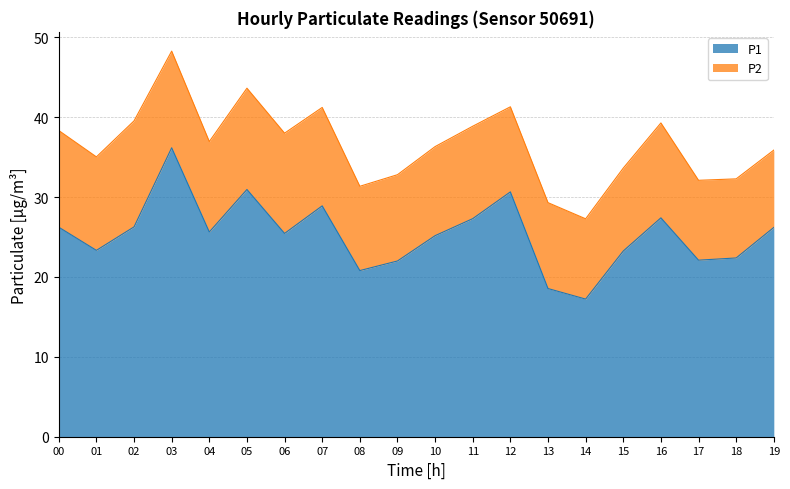

List the labels in order of value, largest first.

03, 05, 12, 07, 16, 11, 02, 00, 19, 04, 06, 10, 01, 15, 18, 17, 09, 08, 13, 14